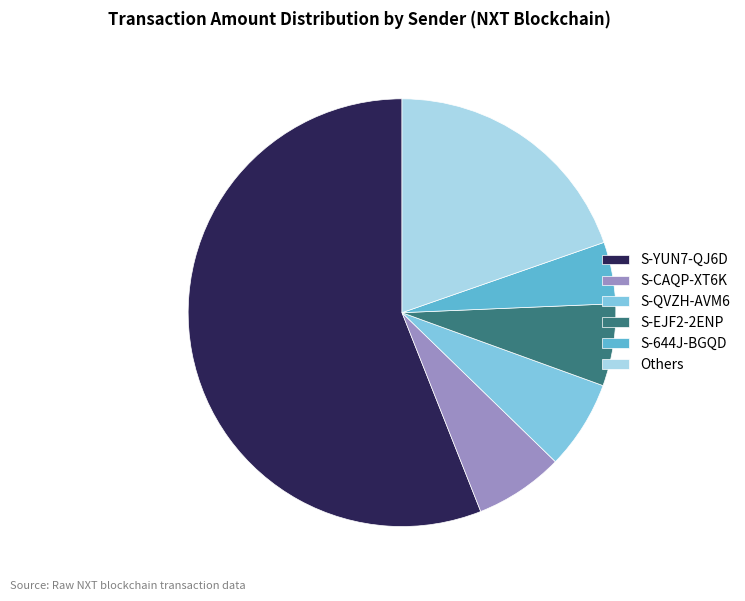

Is there a majority slice in this chart?

Yes